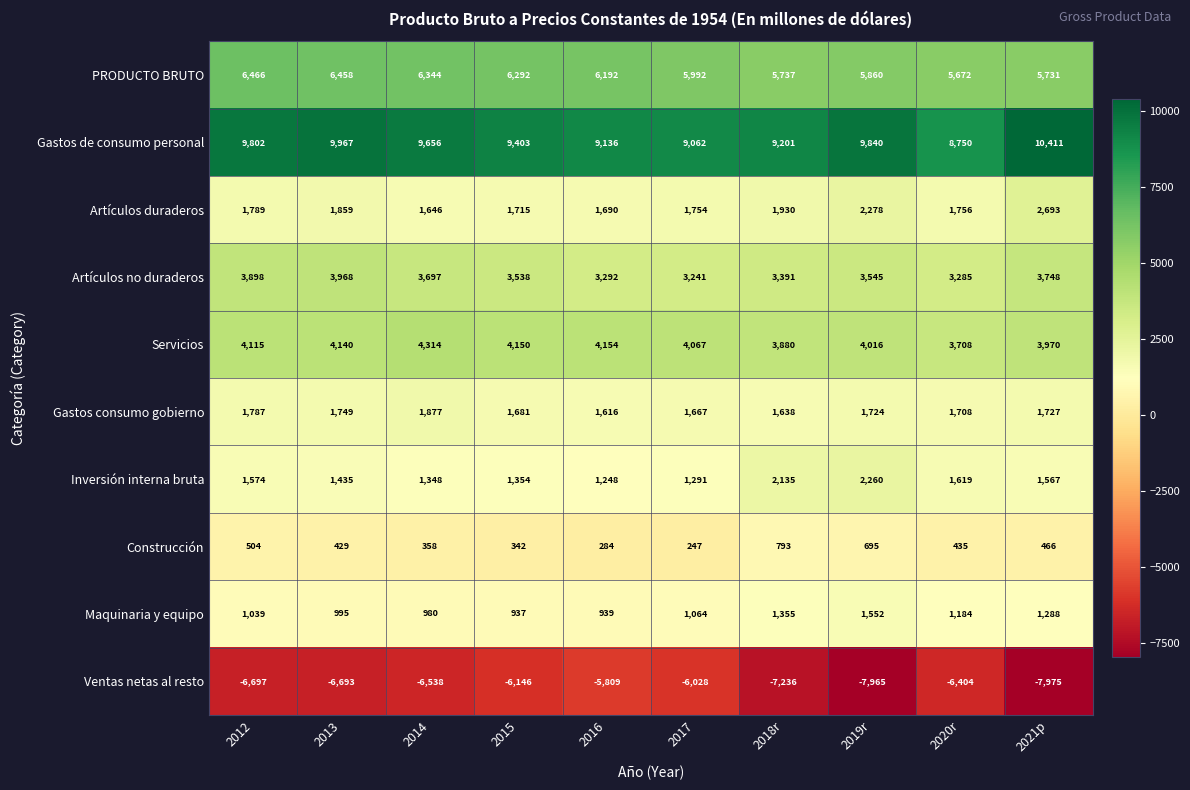

The PRODUCTO BRUTO series shows 10281 at 2019r. True or false?

False